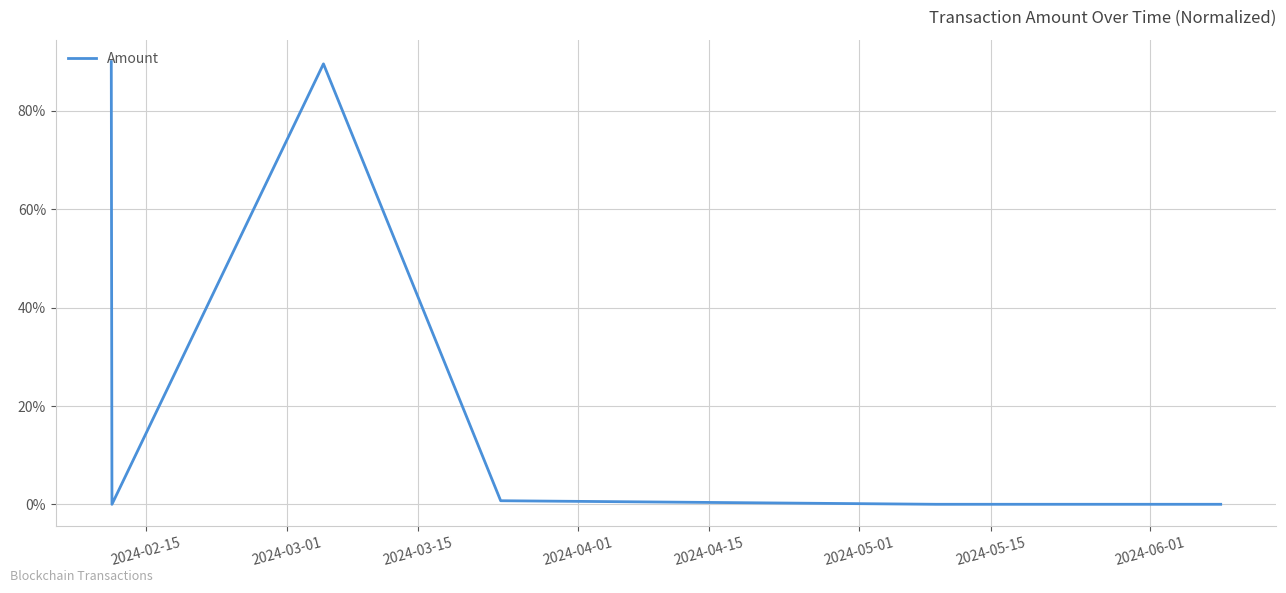

Count the number of data series in this chart.

1